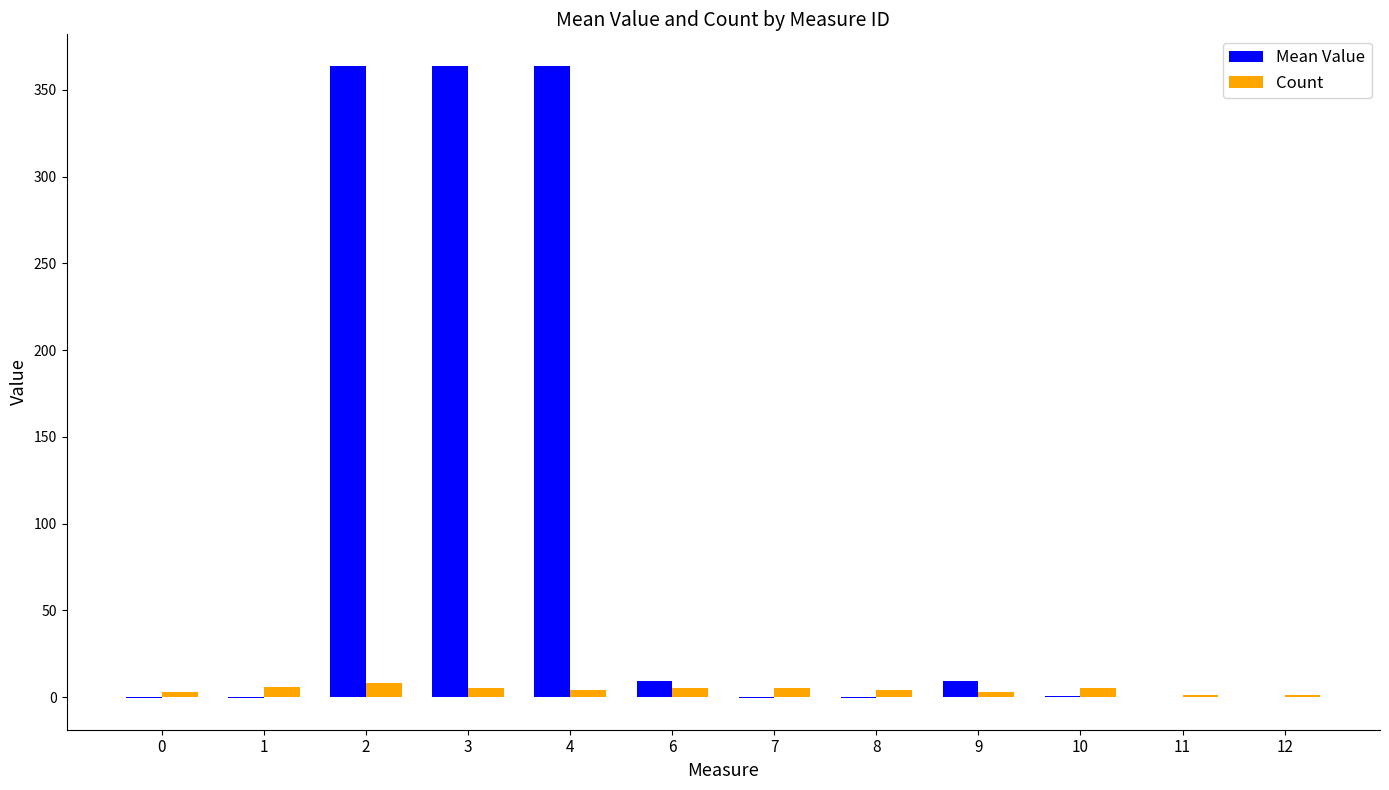

How many groups of bars are there?

12